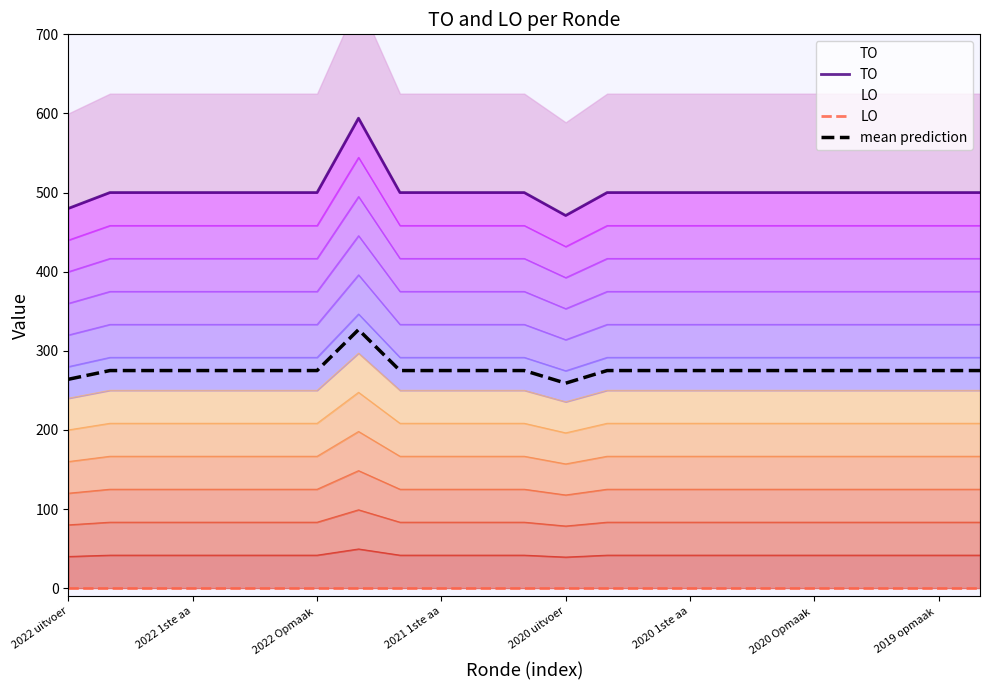

True or false: LO and mean prediction intersect in this chart.

False